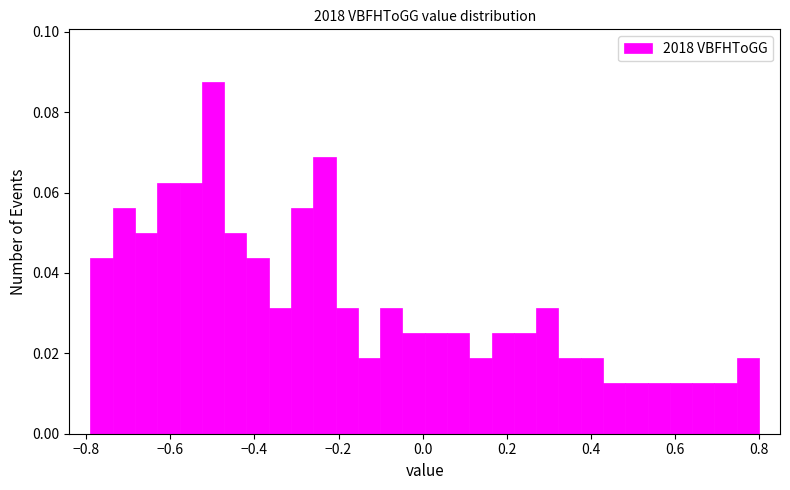

Around what value on the x-axis is the tallest bar? Give the approximate position of its centre, as read against the axis.

-0.50